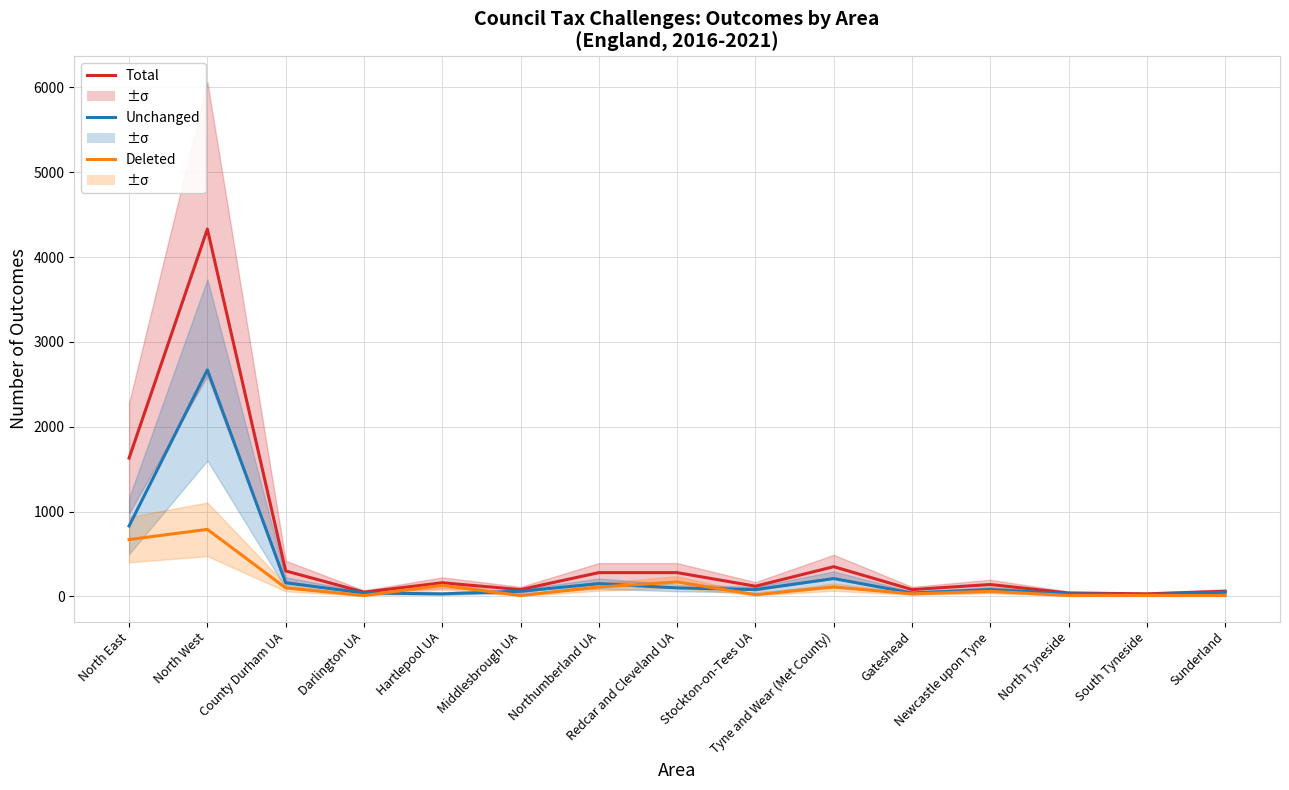

What is the label of the 6th point from the left?

Middlesbrough UA